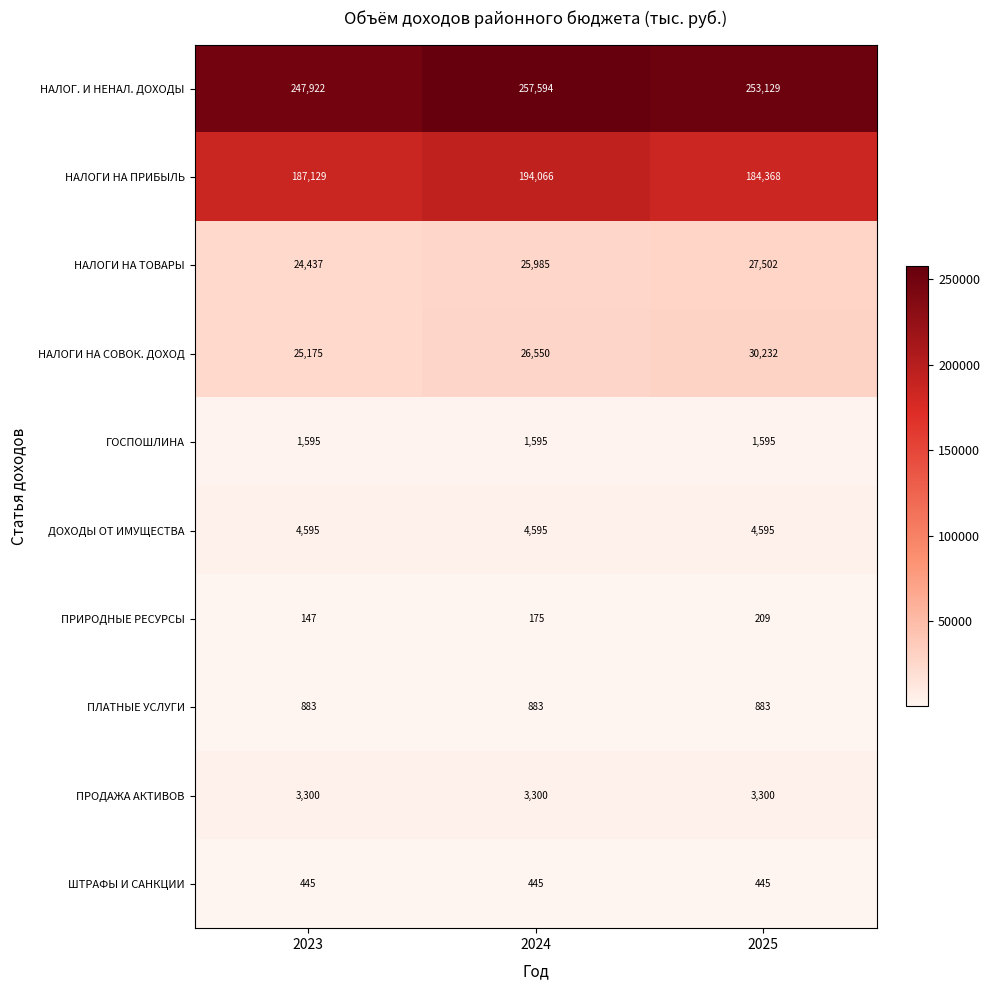

The value of НАЛОГ. И НЕНАЛ. ДОХОДЫ at 2023 is 433780. True or false?

False